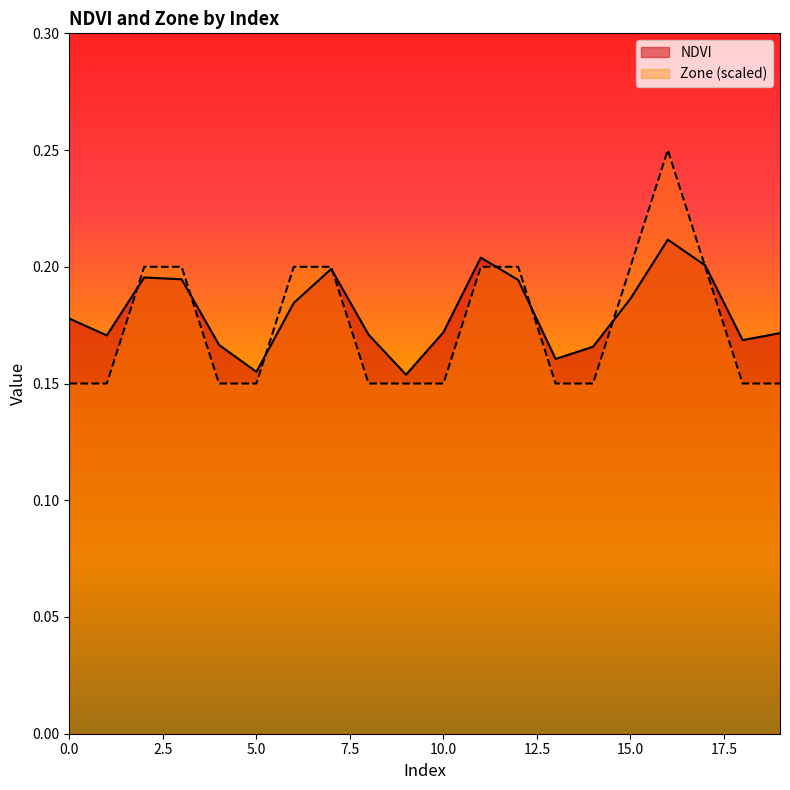

What is the total value across all series at 11?

0.4